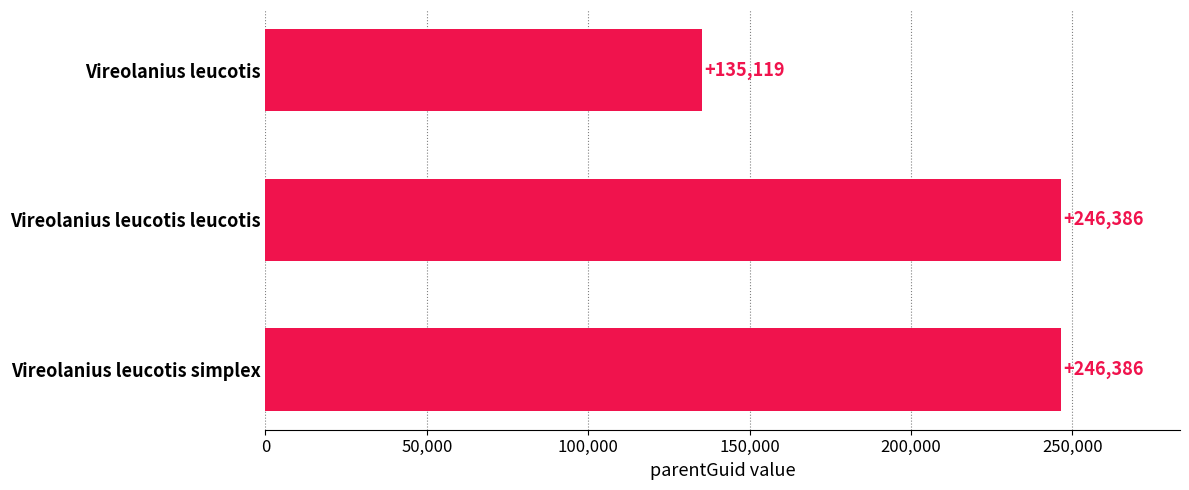

Are the bars grouped side by side (vs. stacked)?

No